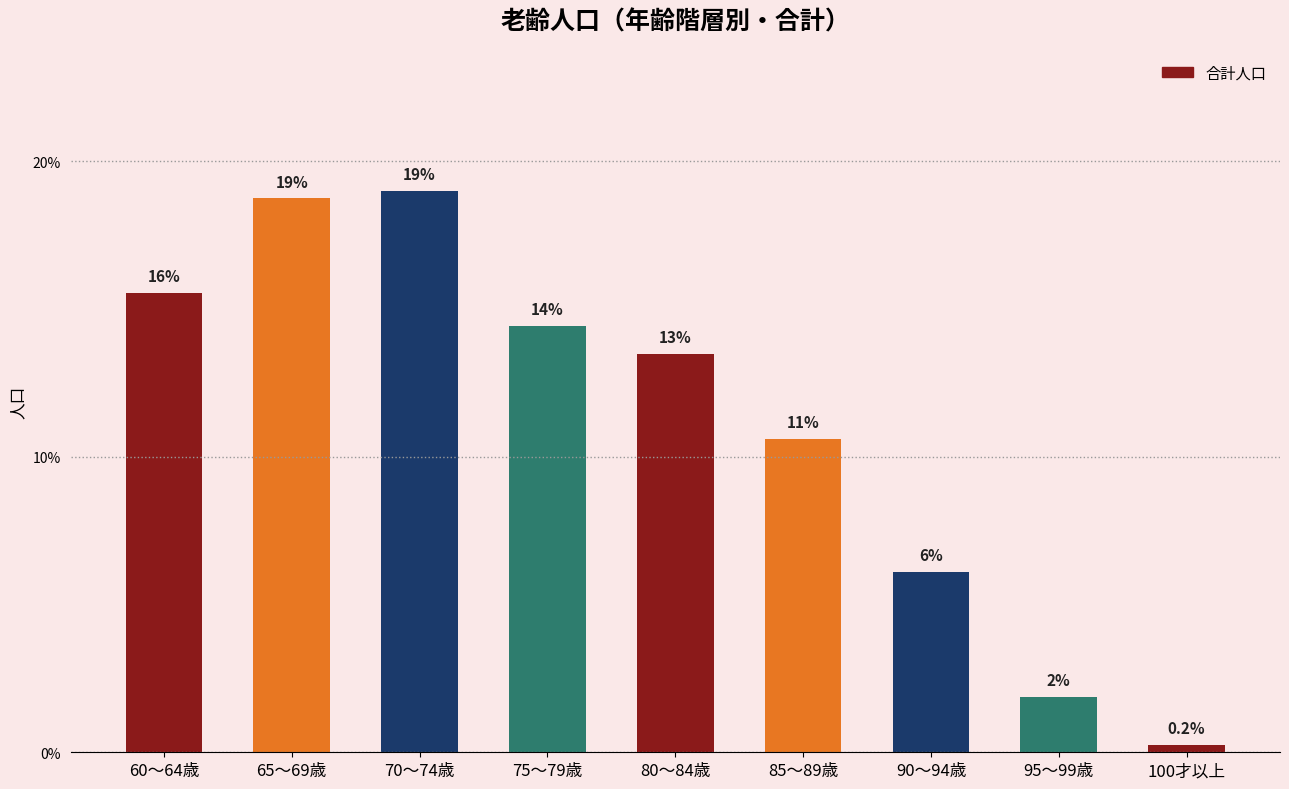

Approximately how many times larger is the value at 80～84歳 compared to 60～64歳?

0.9